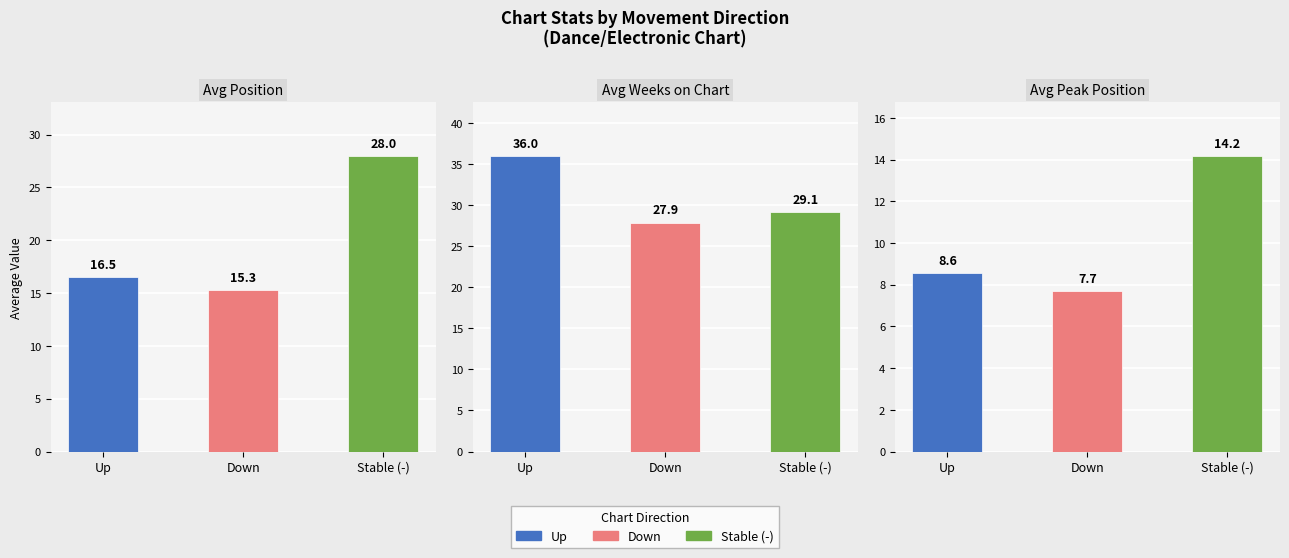

Is the value of - at avg_position greater than the value of down at avg_weeks?

Yes